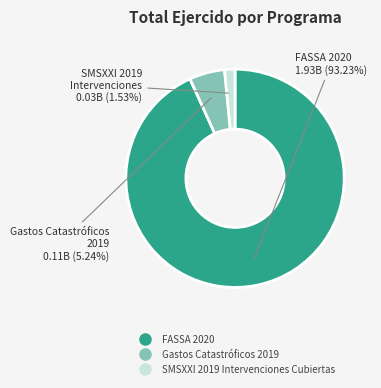

To the nearest percent, what is the difference between the FASSA 2020 and SMSXXI 2019 Intervenciones Cubiertas slice percentages?

92%